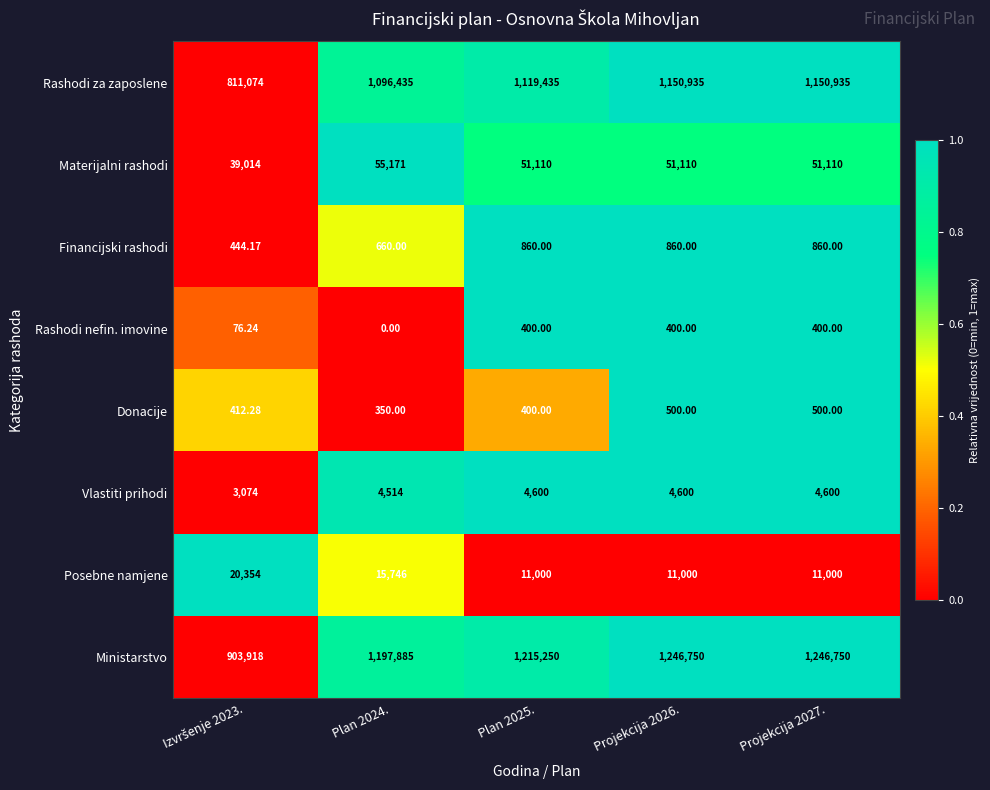

Which category has the lowest value across all series?

Plan 2024.